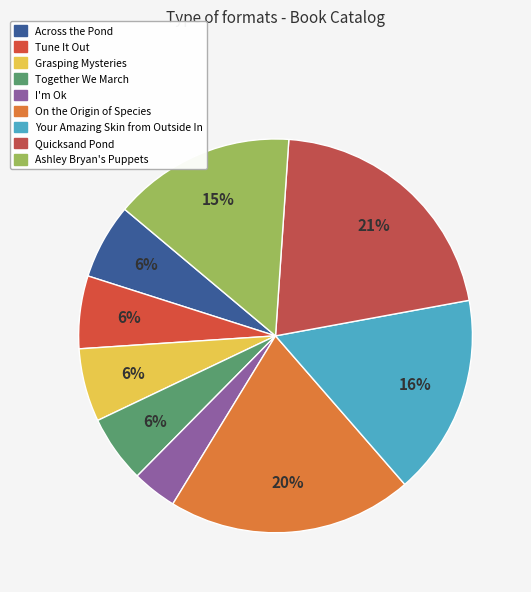

To the nearest percent, what is the difference between the Tune It Out and Quicksand Pond slice percentages?

15%